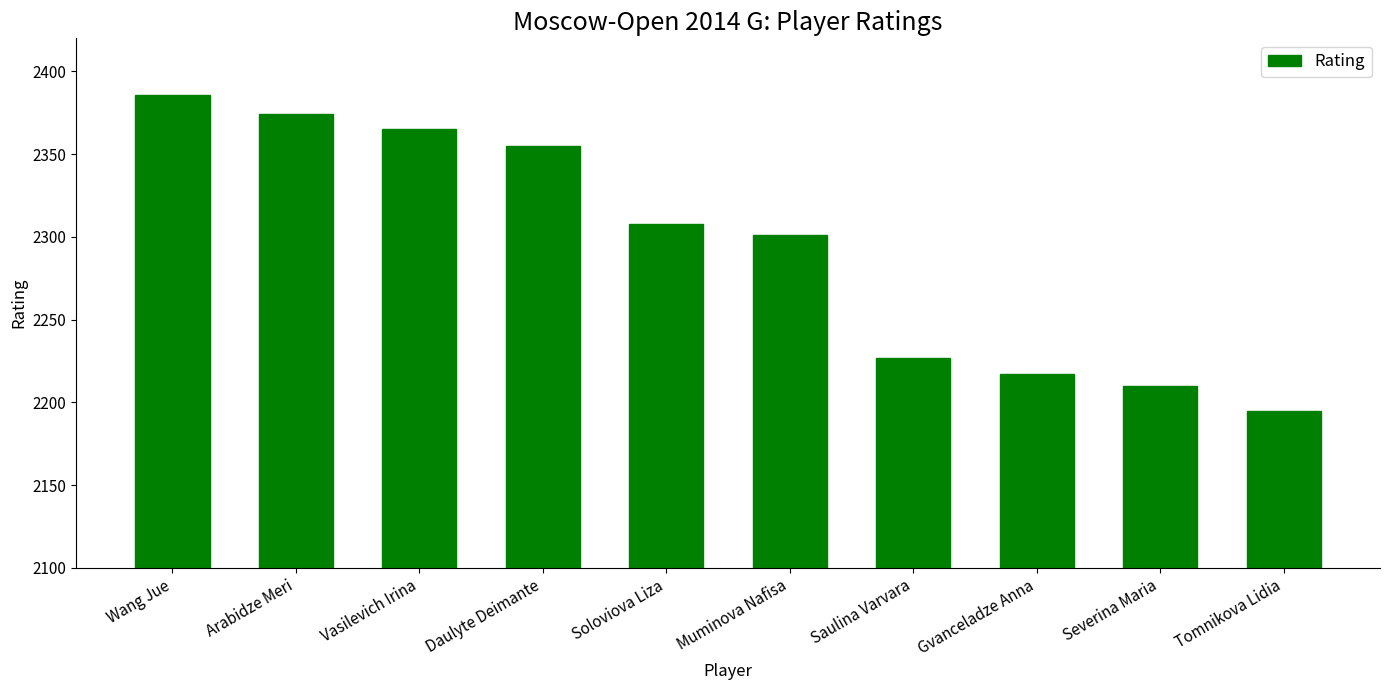

The value at Arabidze Meri is 3711. True or false?

False